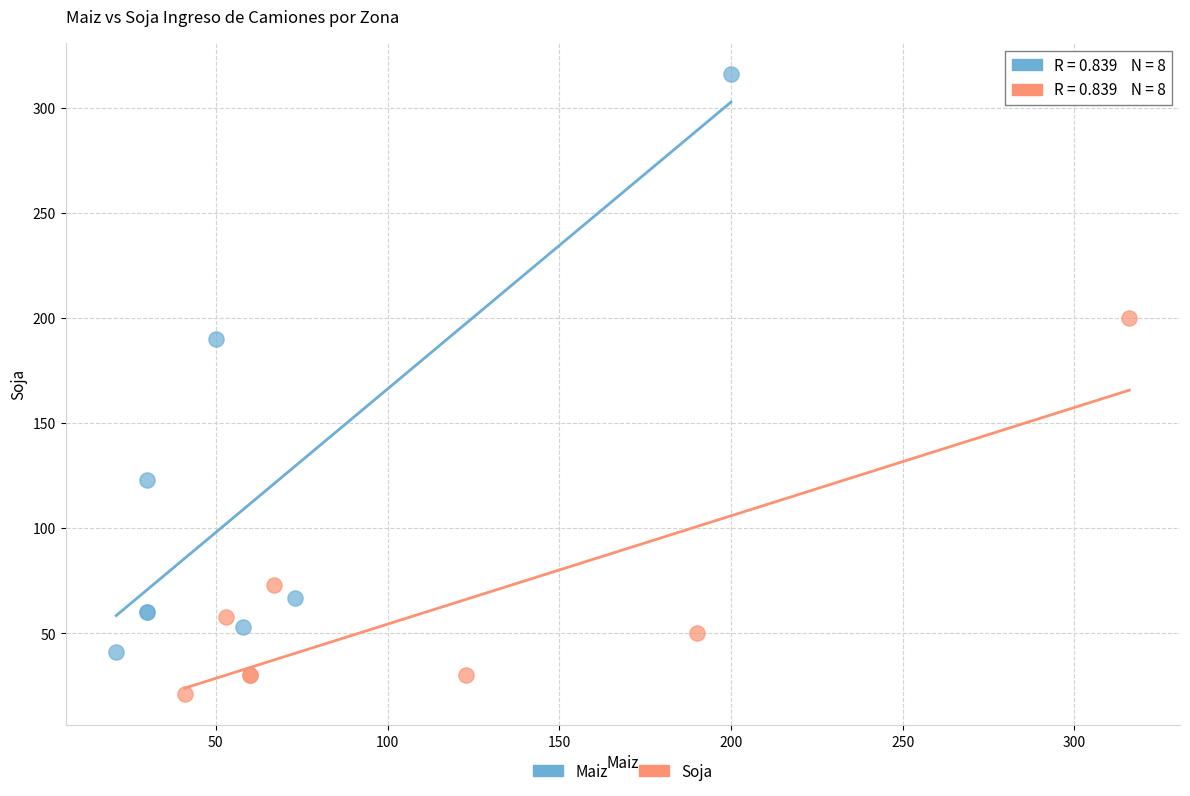

Which series contains the lowest Y value?

Soja